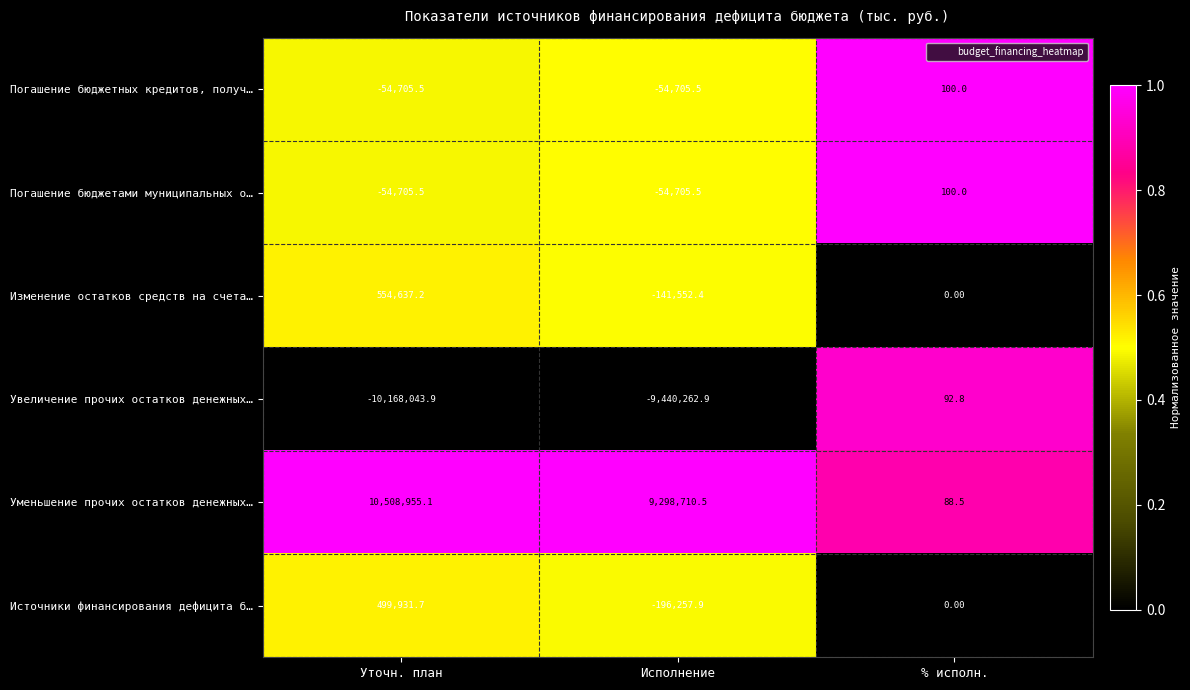

What is the difference between the maximum and minimum values in the Изменение остатков средств на счета… series?

696189.6